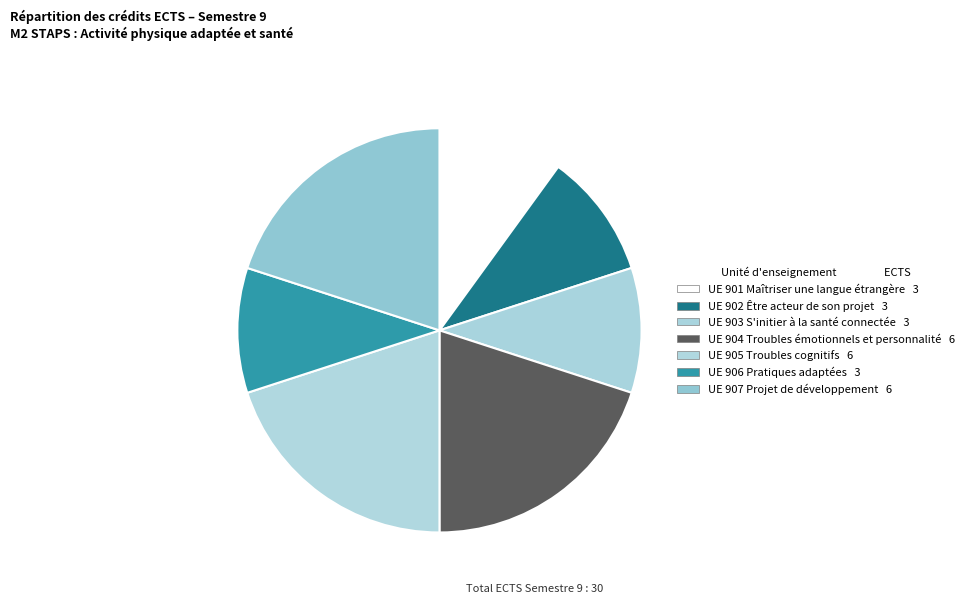

Count the number of slices in the pie.

7